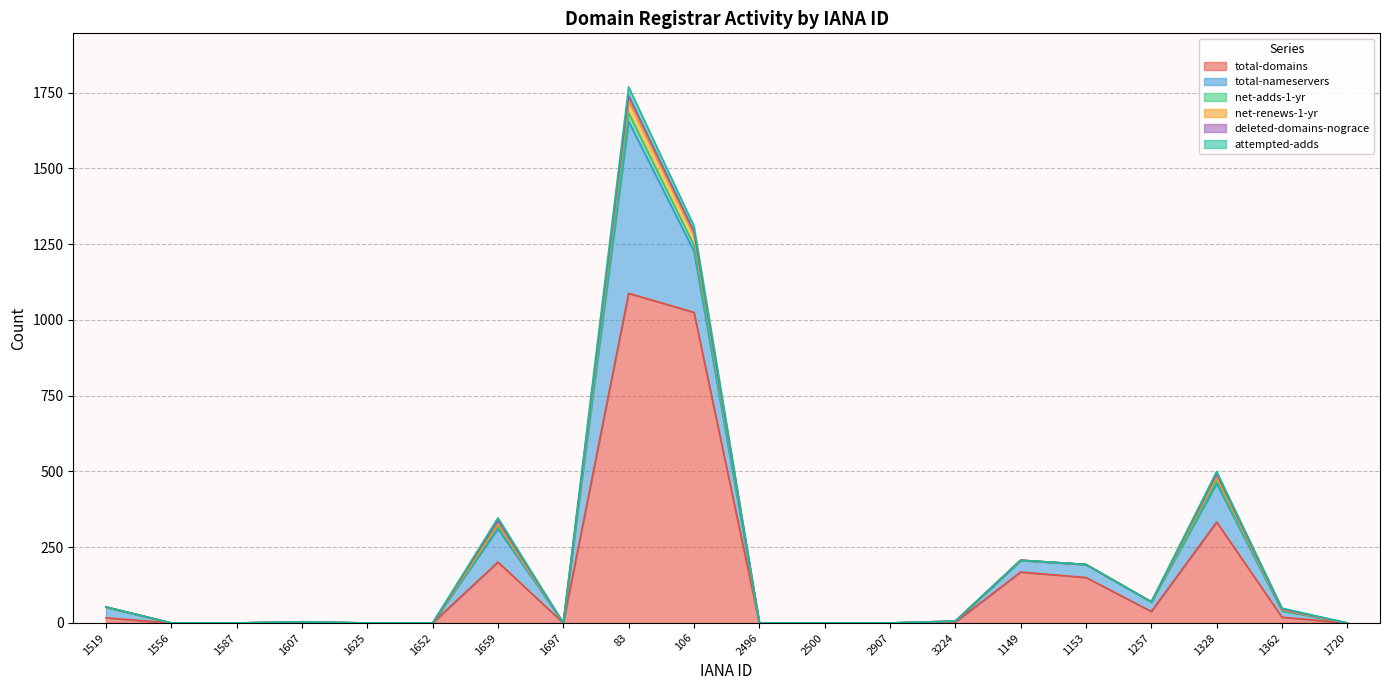

What is the difference between the highest and lowest values at 1149?

39